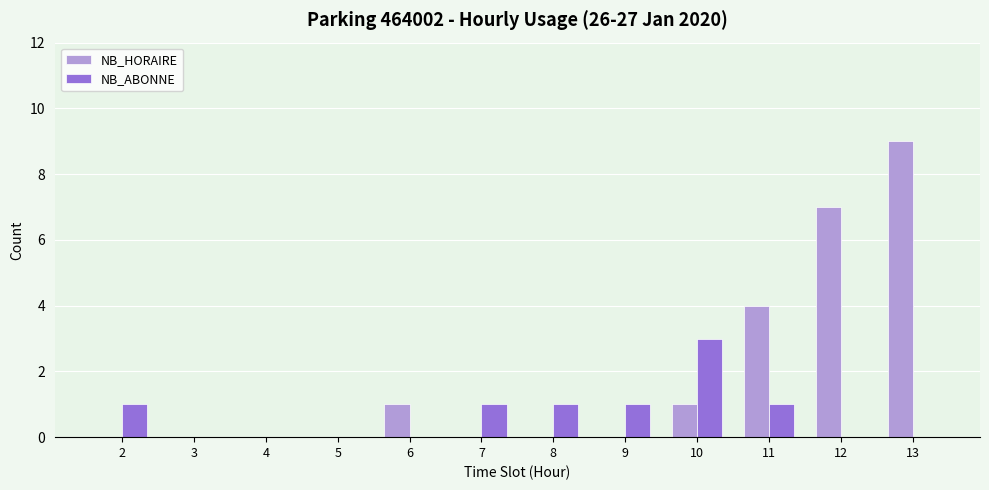

Count the number of data series in this chart.

2